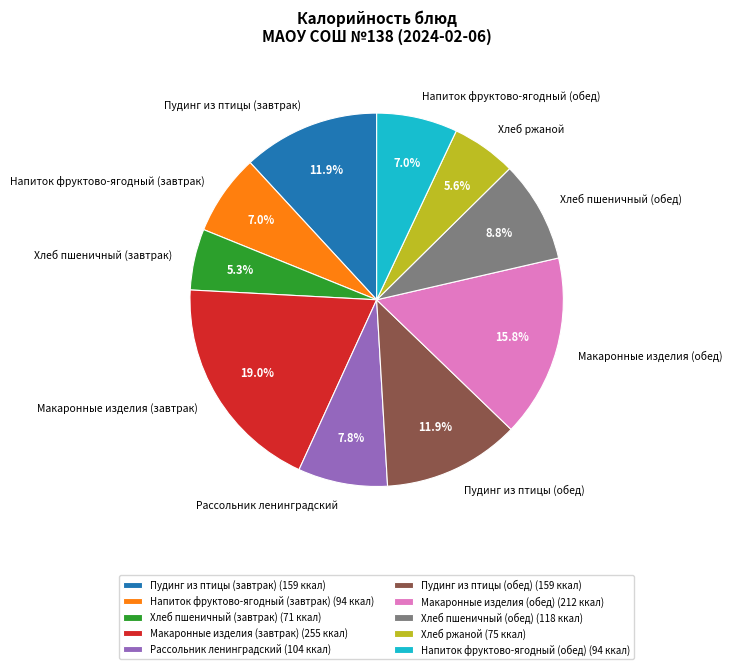

Is Пудинг из птицы (обед) the majority of the pie?

No